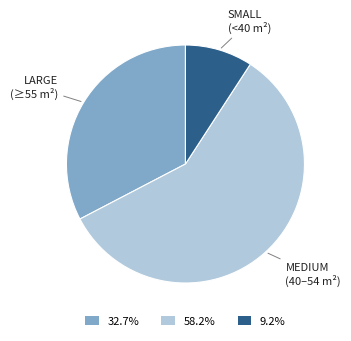

What is the ratio of the value at 32.7% to the value at 9.2%?

3.6